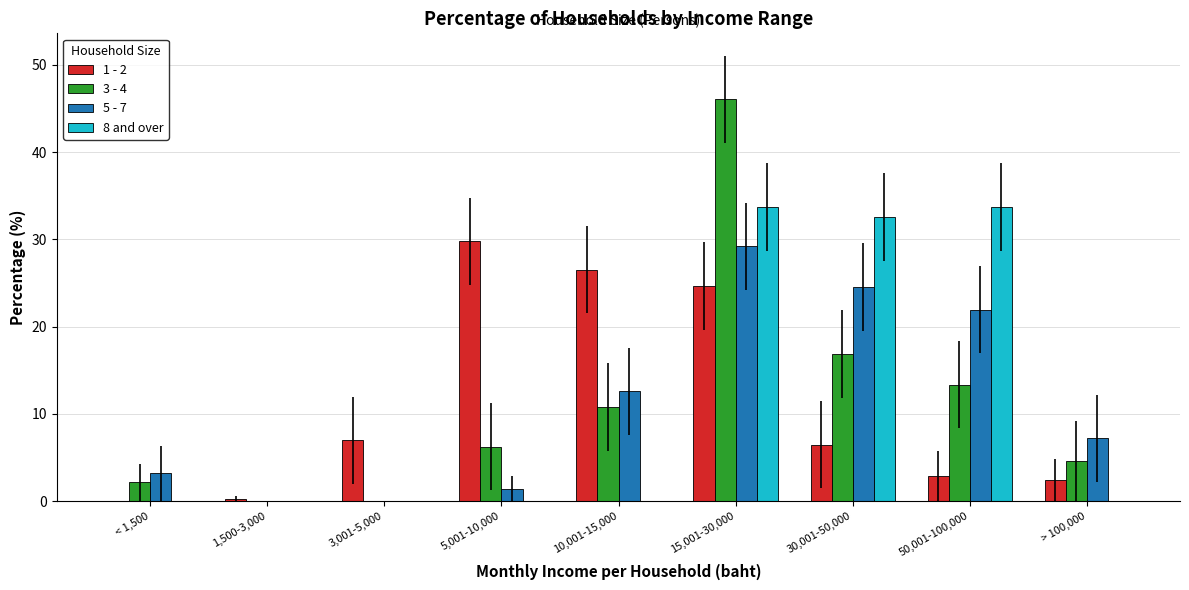

Which category has the highest value in the 3 - 4 series?

15,001-30,000